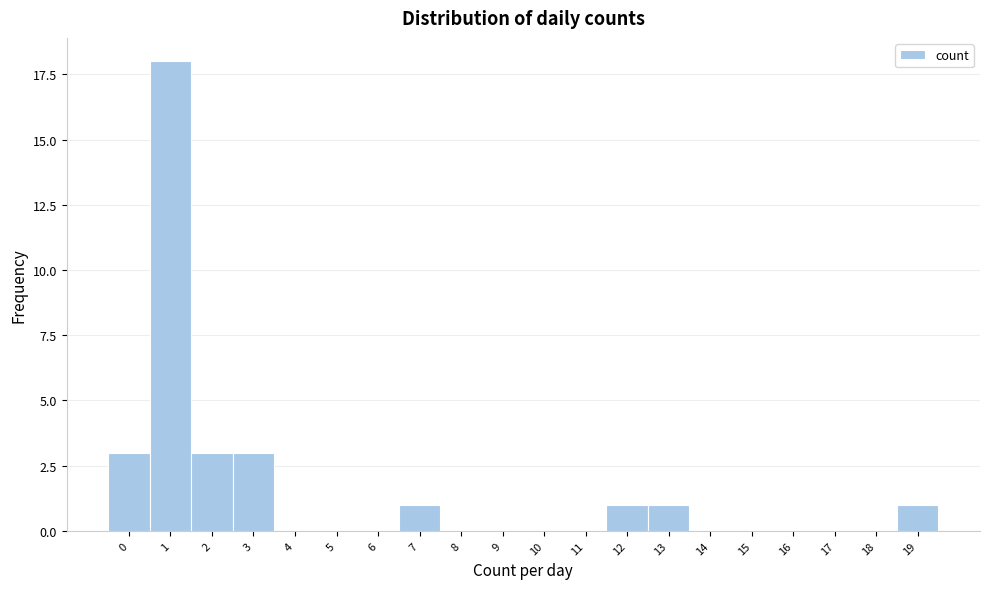

Reading left to right, extract all data points from this chart.

0=3	1=18	2=3	3=3	4=0	5=0	6=0	7=1	8=0	9=0	10=0	11=0	12=1	13=1	14=0	15=0	16=0	17=0	18=0	19=1